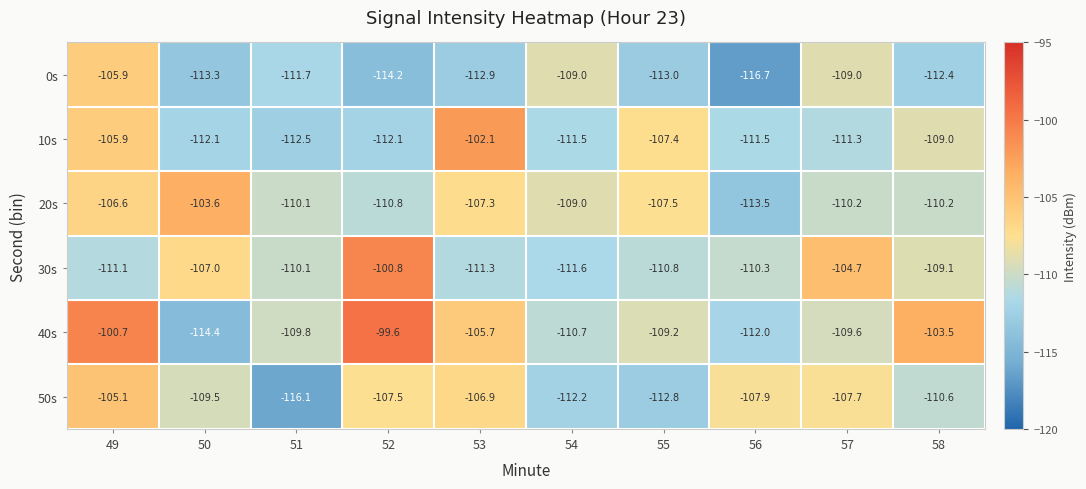

What is the smallest value displayed?

-116.7